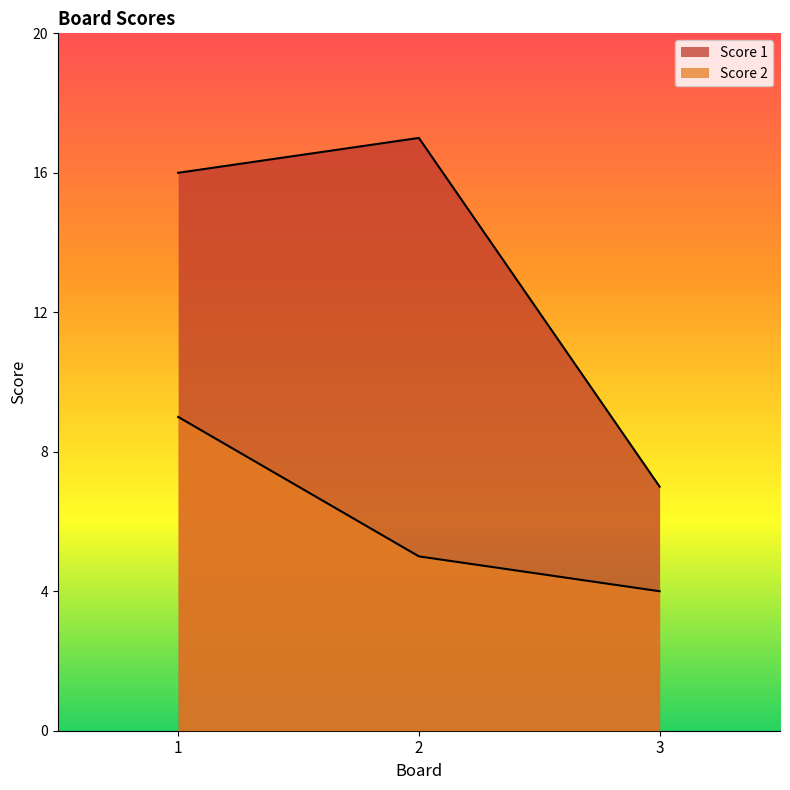

What is the difference between the highest and lowest values at 3?

3